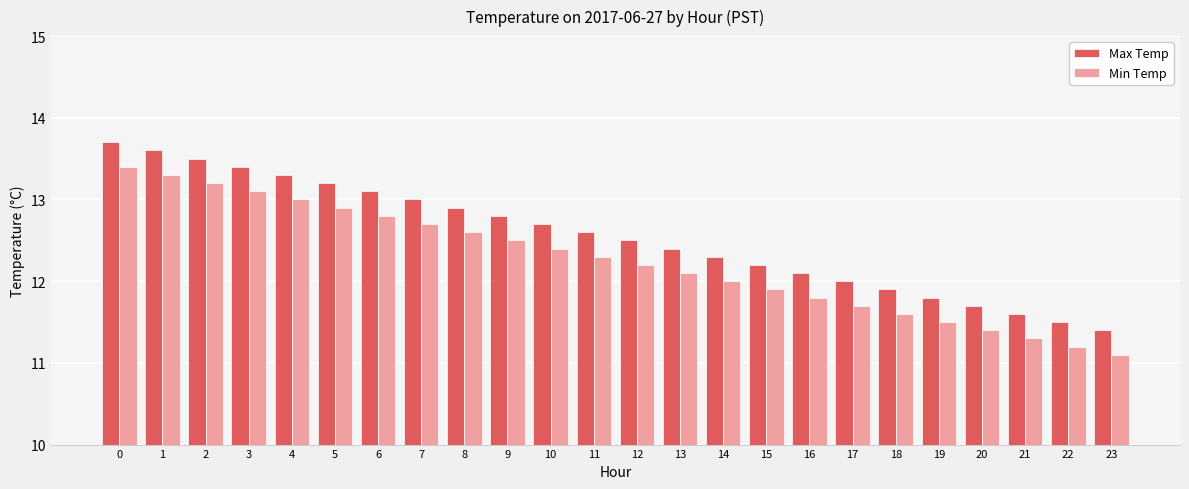

Is it true that Min Temp equals 5.5 at 20?

False